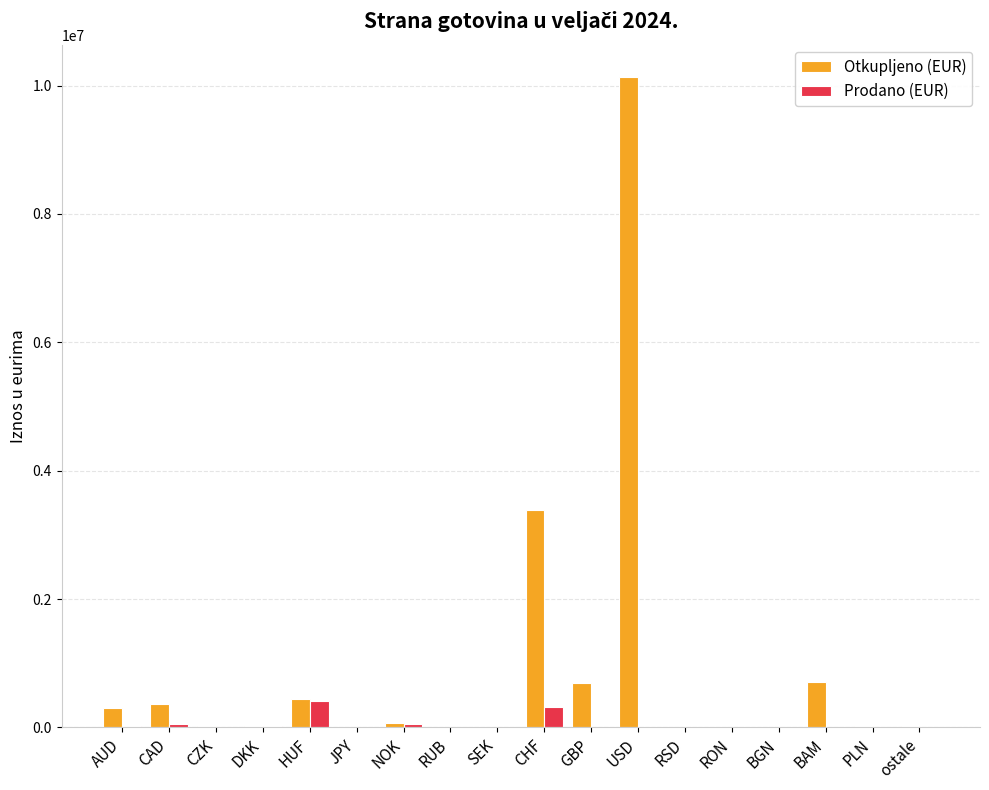

Which category has the highest value in the Prodano (EUR) series?

HUF